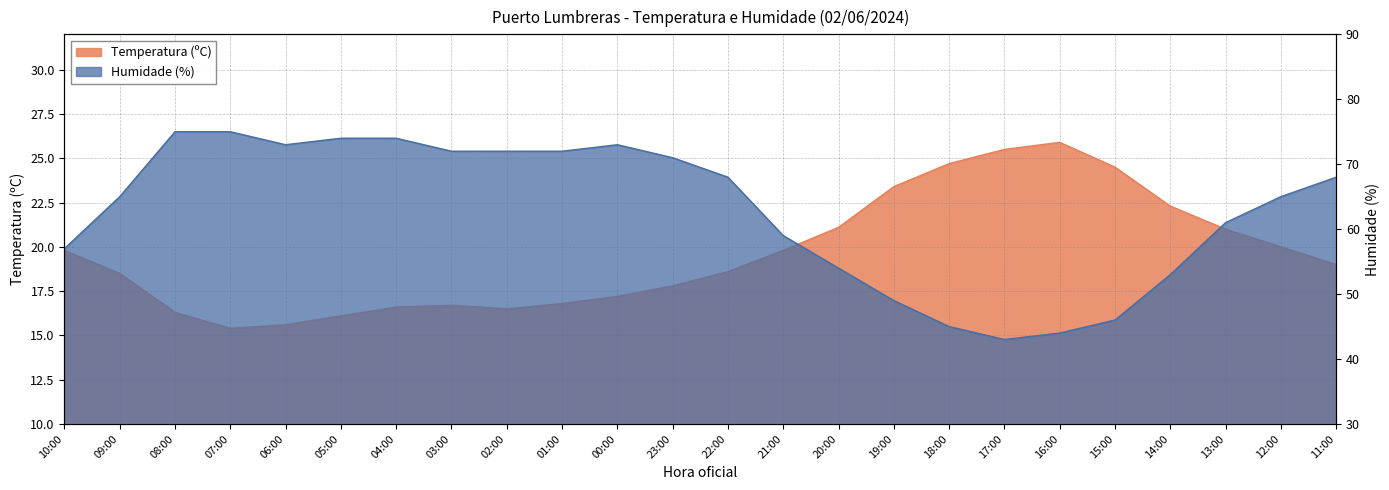

At 17:00, list the series in order from smallest to largest.

Temperatura (ºC), Humidade (%)